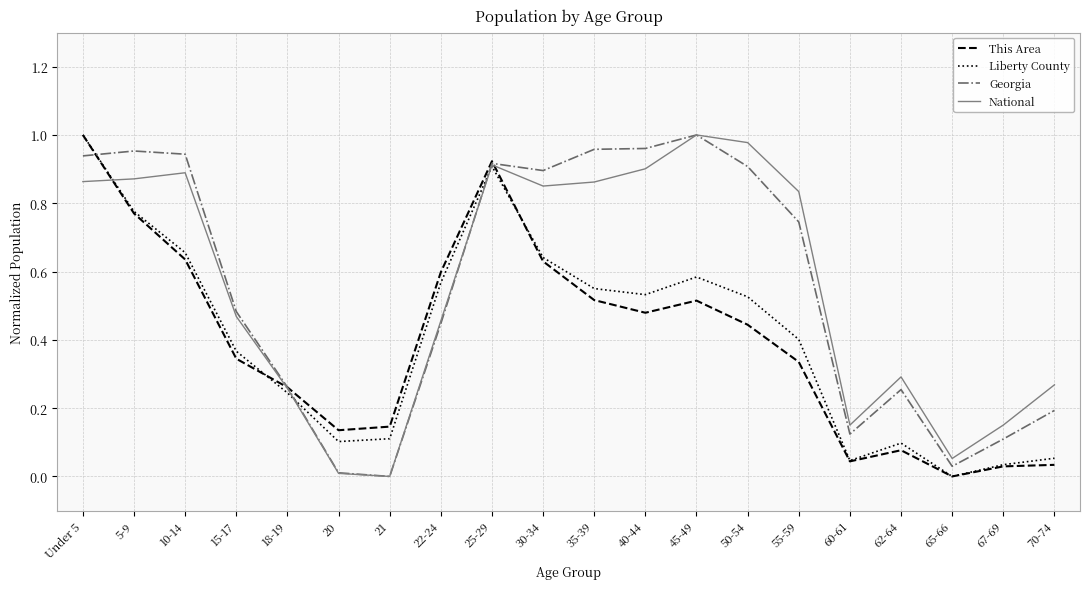

Where is the first local maximum for Liberty County?

25-29